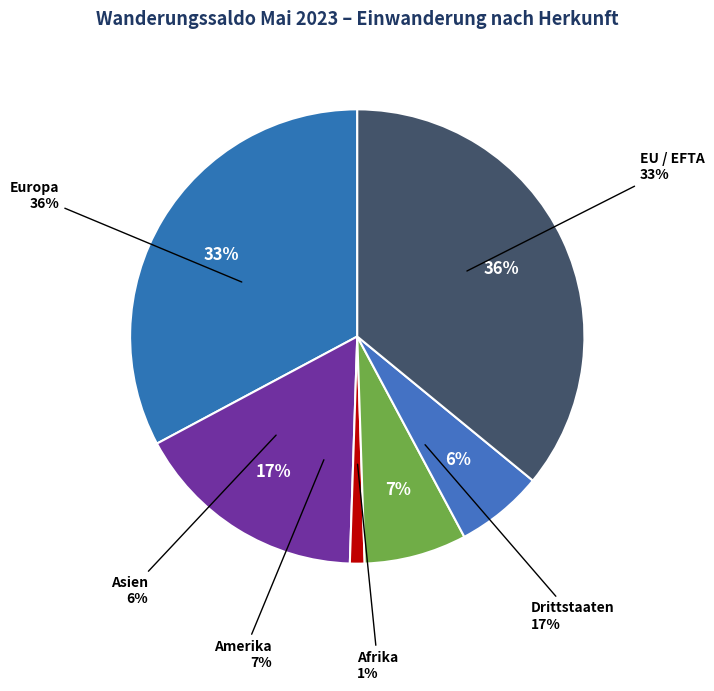

Is it true that Amerika is 1% of the pie?

False